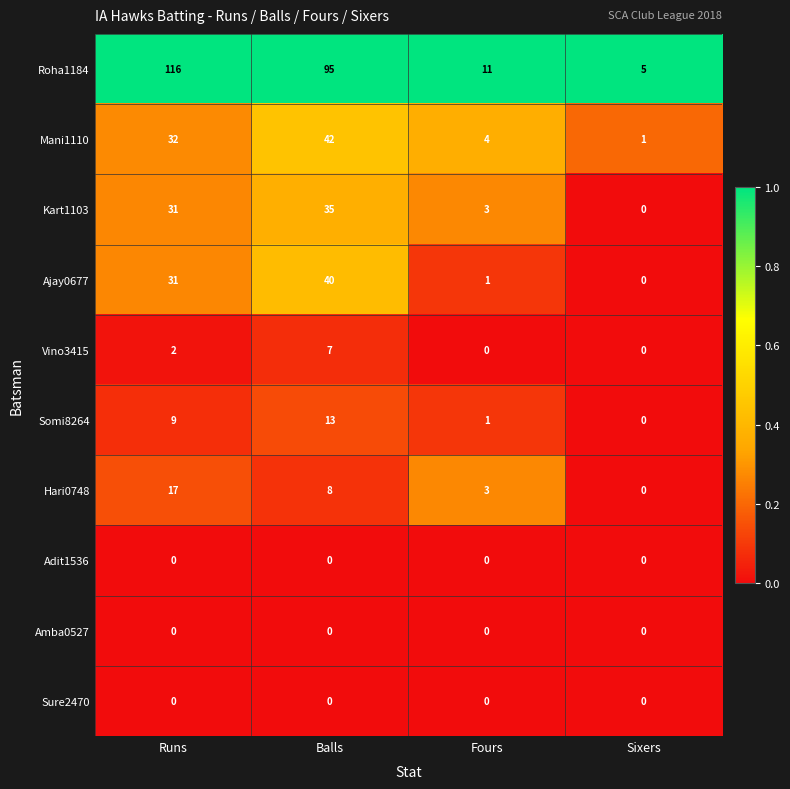

The Hari0748 series shows 0 at Sixers. True or false?

True